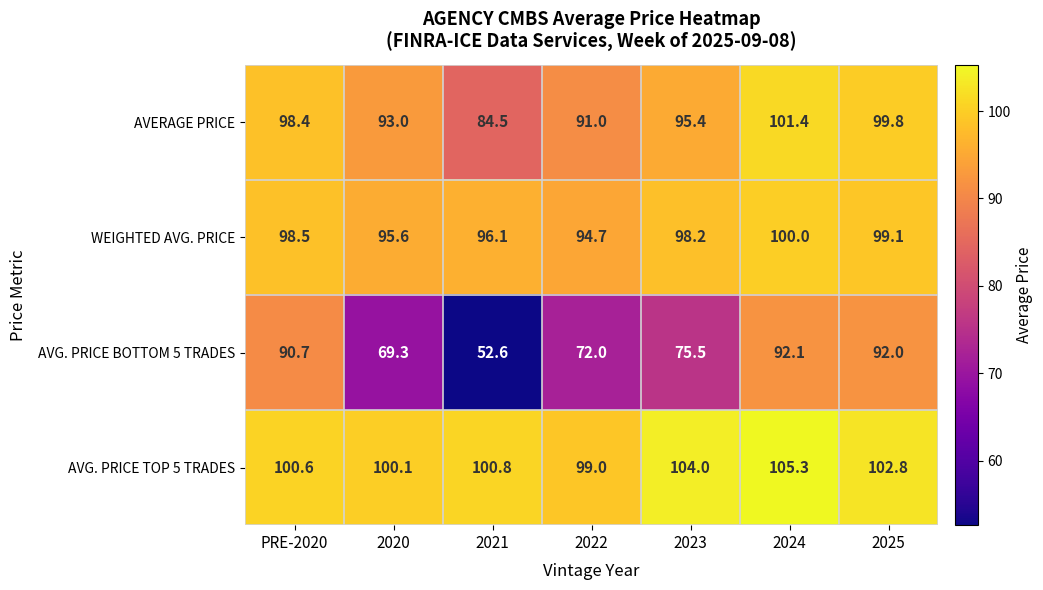

Reading left to right, what are all the values shown in this chart?

AVERAGE PRICE: PRE-2020=98.4	2020=93.0	2021=84.5	2022=91.0	2023=95.4	2024=101.4	2025=99.8
WEIGHTED AVG. PRICE: PRE-2020=98.5	2020=95.6	2021=96.1	2022=94.7	2023=98.2	2024=100.0	2025=99.1
AVG. PRICE BOTTOM 5 TRADES: PRE-2020=90.7	2020=69.3	2021=52.6	2022=72.0	2023=75.5	2024=92.1	2025=92.0
AVG. PRICE TOP 5 TRADES: PRE-2020=100.6	2020=100.1	2021=100.8	2022=99.0	2023=104.0	2024=105.3	2025=102.8